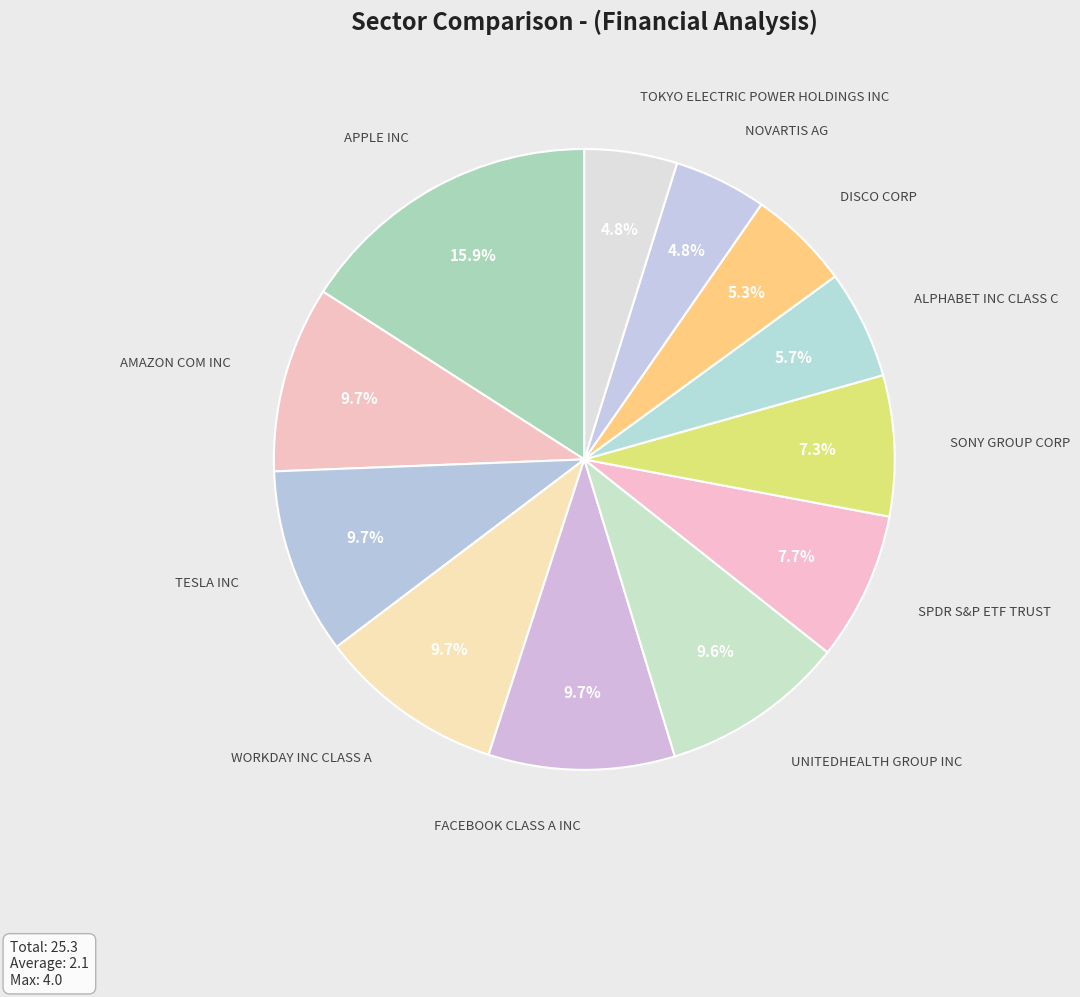

Is there a majority slice in this chart?

No